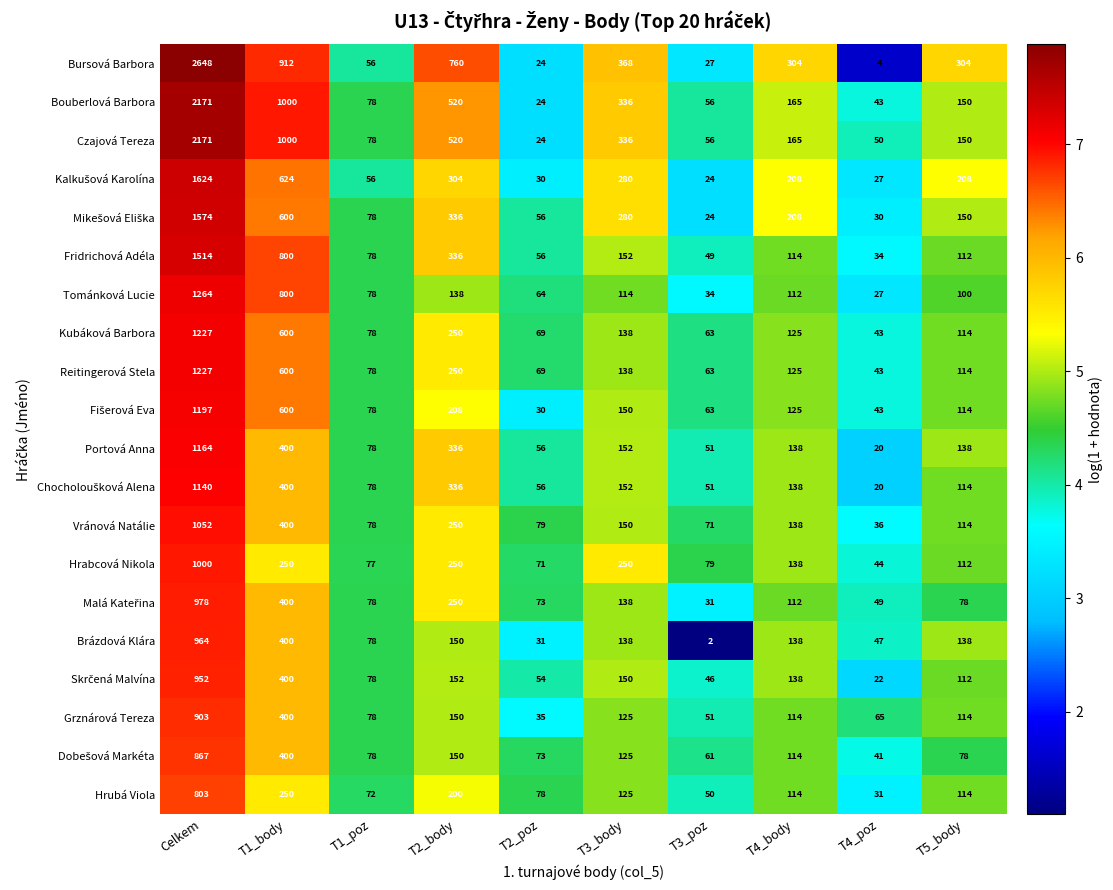

What is the difference between the highest and lowest values at T1_poz?

22